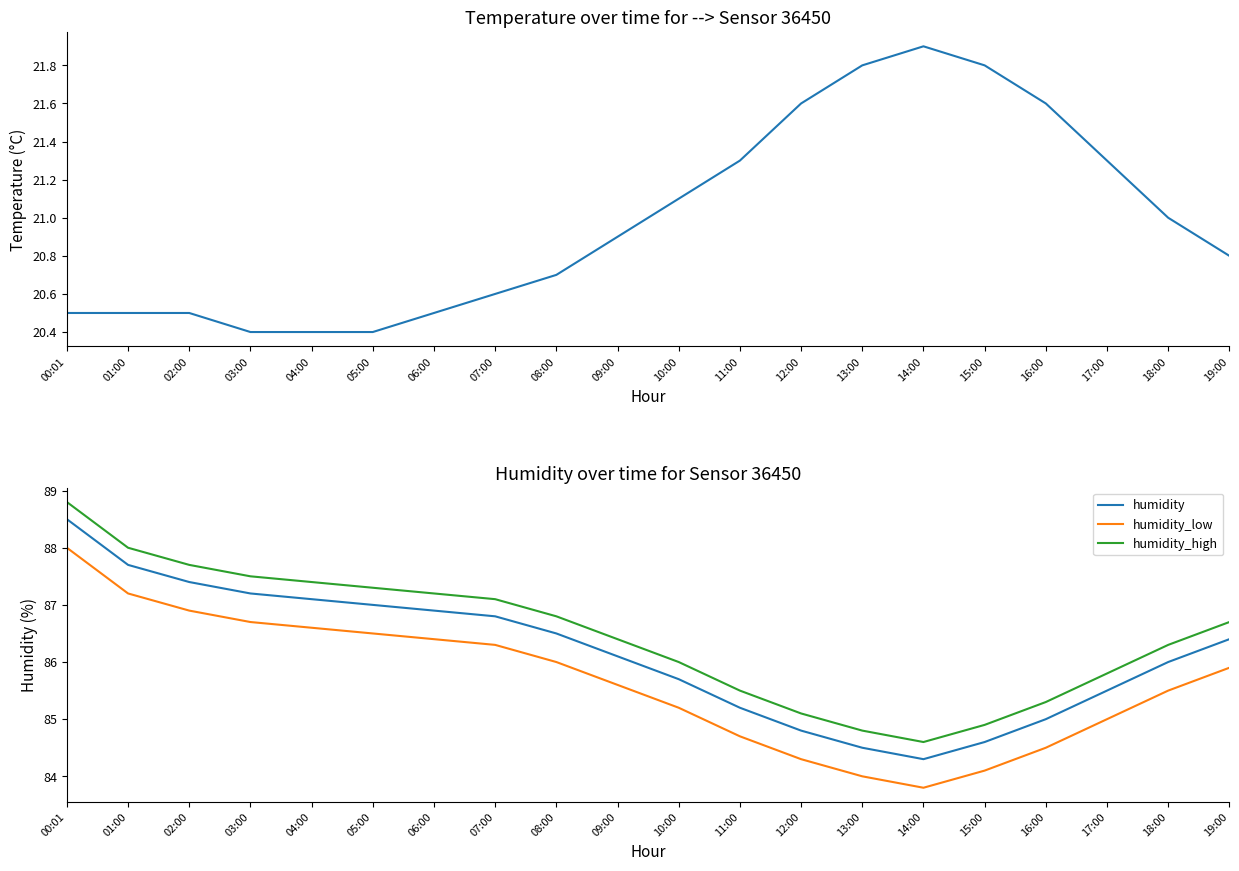

Which label corresponds to the smallest value in the chart?

03:00